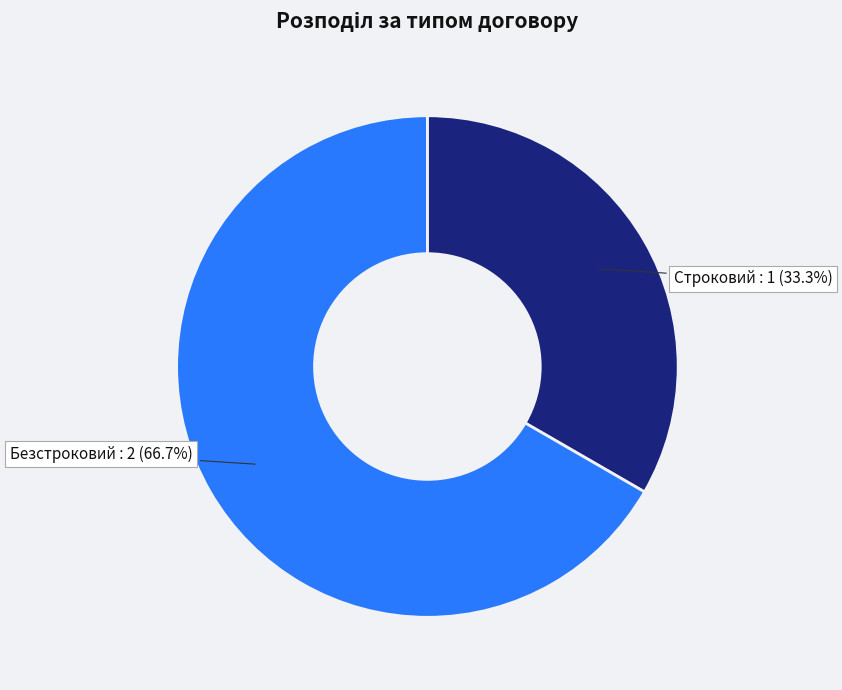

Count the number of slices in the pie.

2